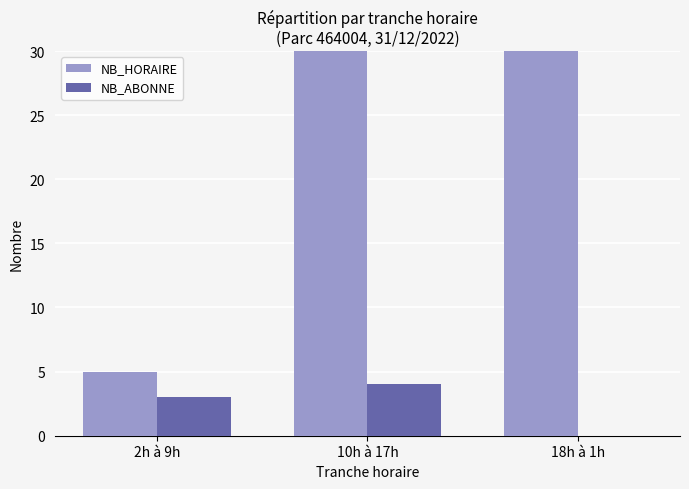

What is the maximum value shown in the chart?

124